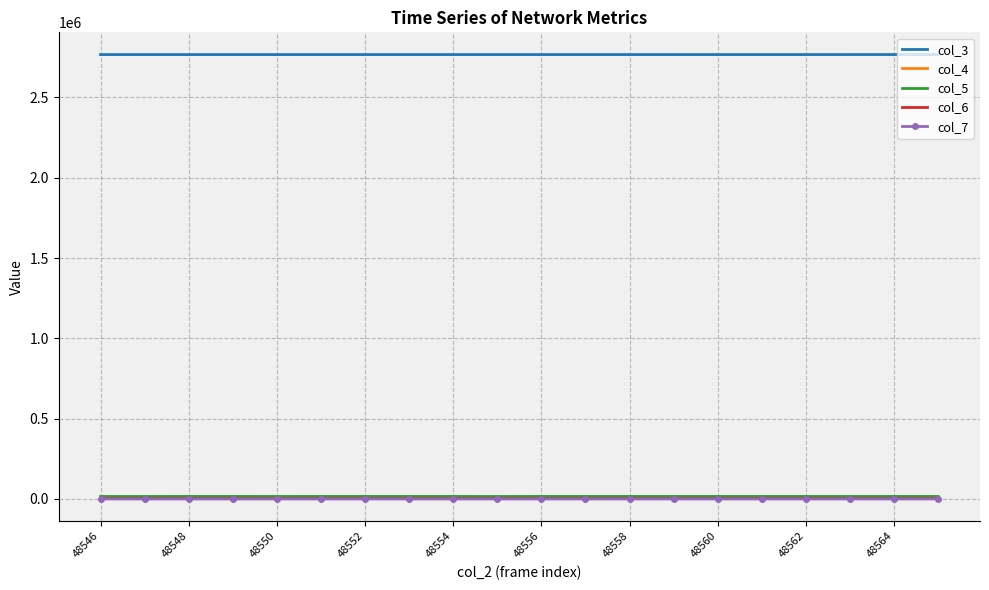

What is the greatest value displayed?

2766608